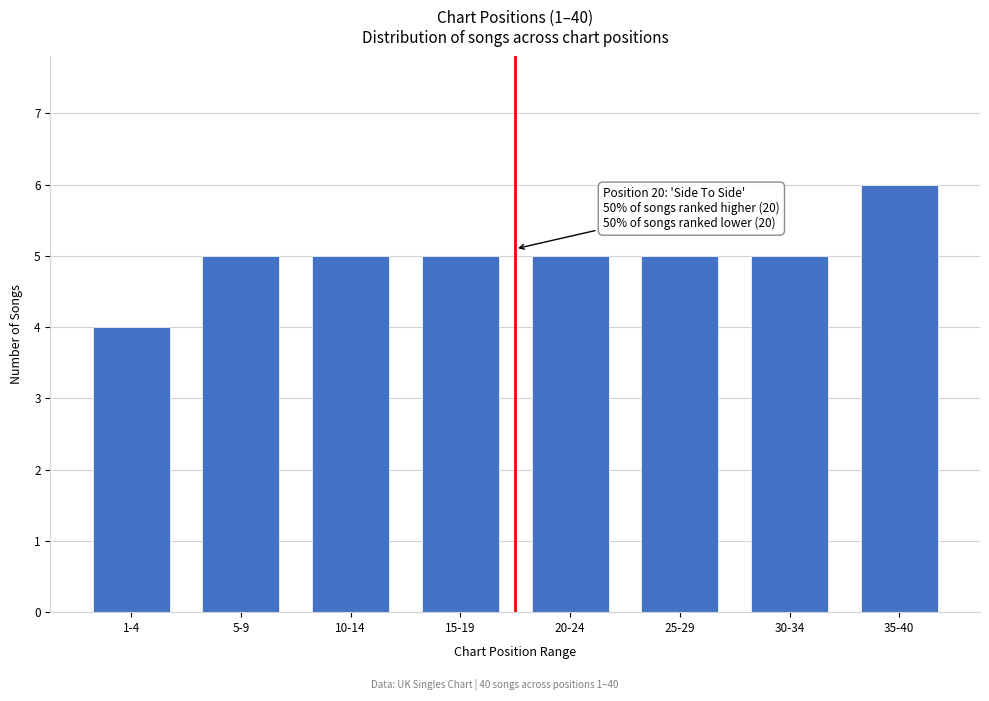

Reading left to right, what are all the values shown in this chart?

4	5	5	5	5	5	5	6